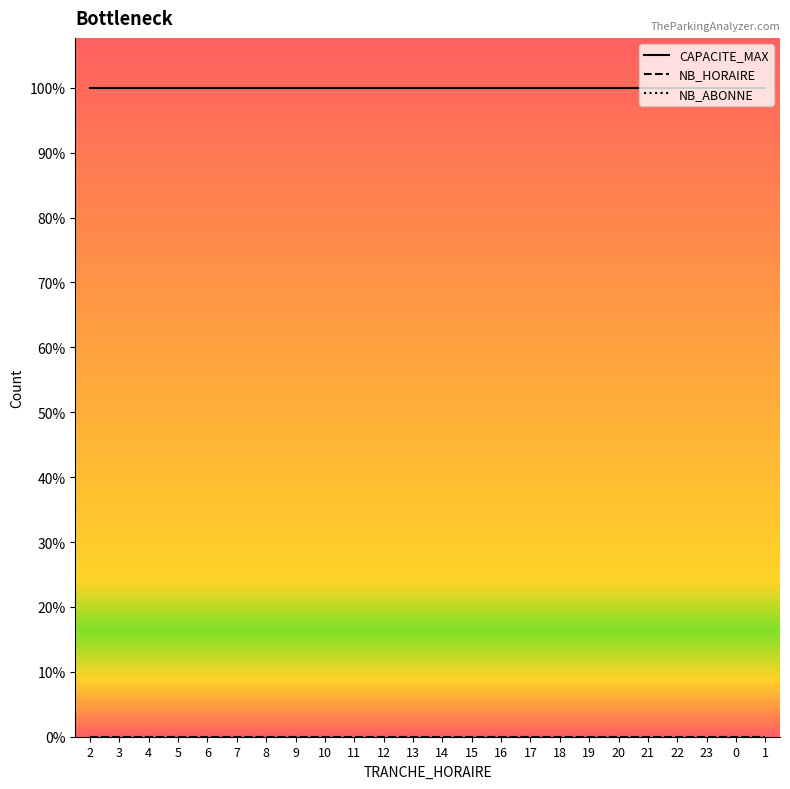

At which label is TRANCHE_HORAIRE closest to 11?

11